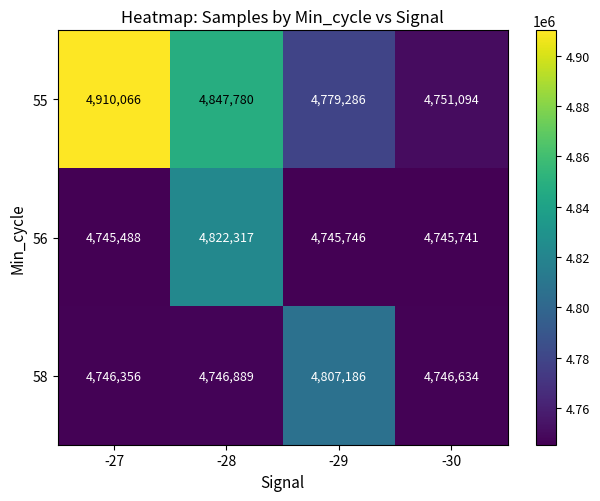

At which category does the chart reach its peak across all series?

-27